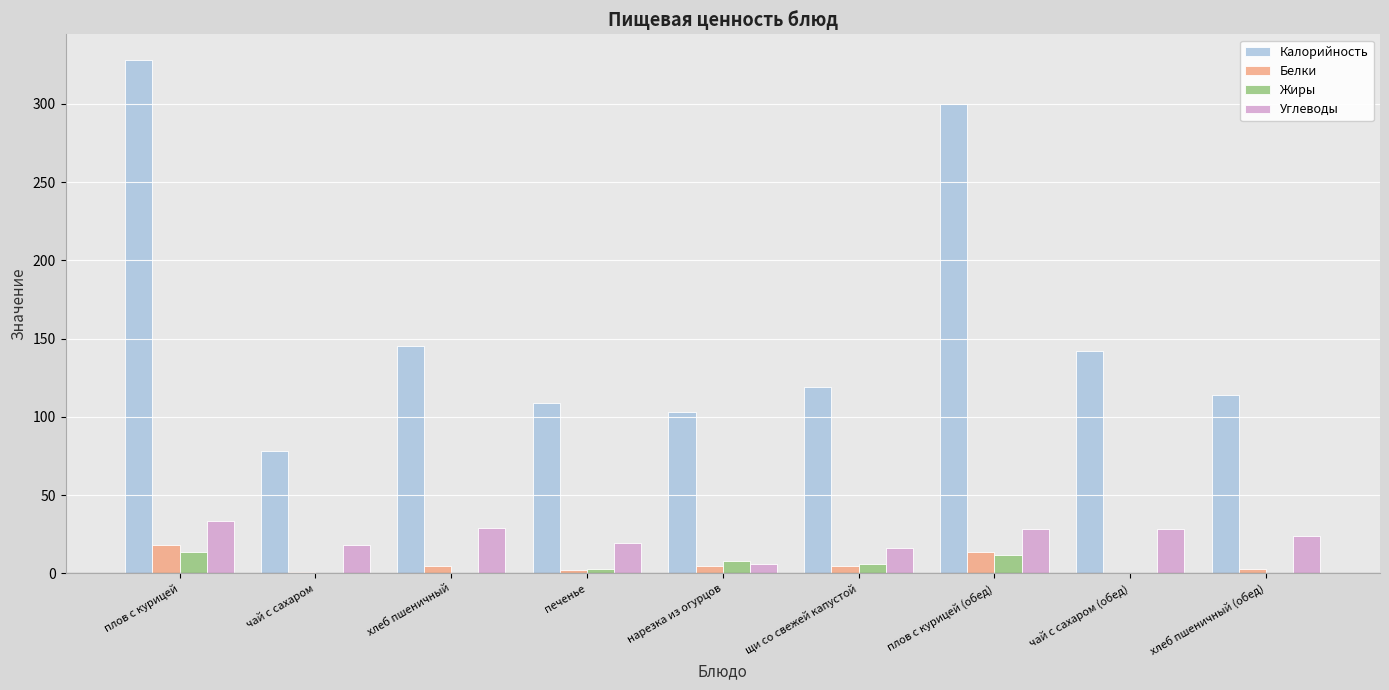

What value does the Жиры series have at хлеб пшеничный (обед)?

0.1